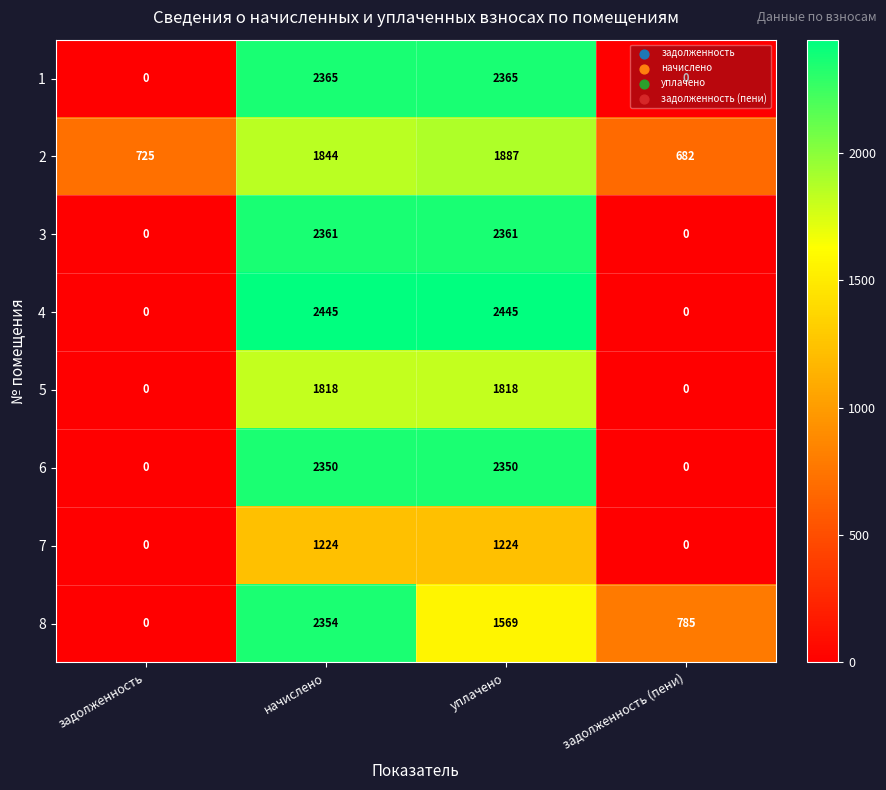

How many positive values does the 6 series have?

2